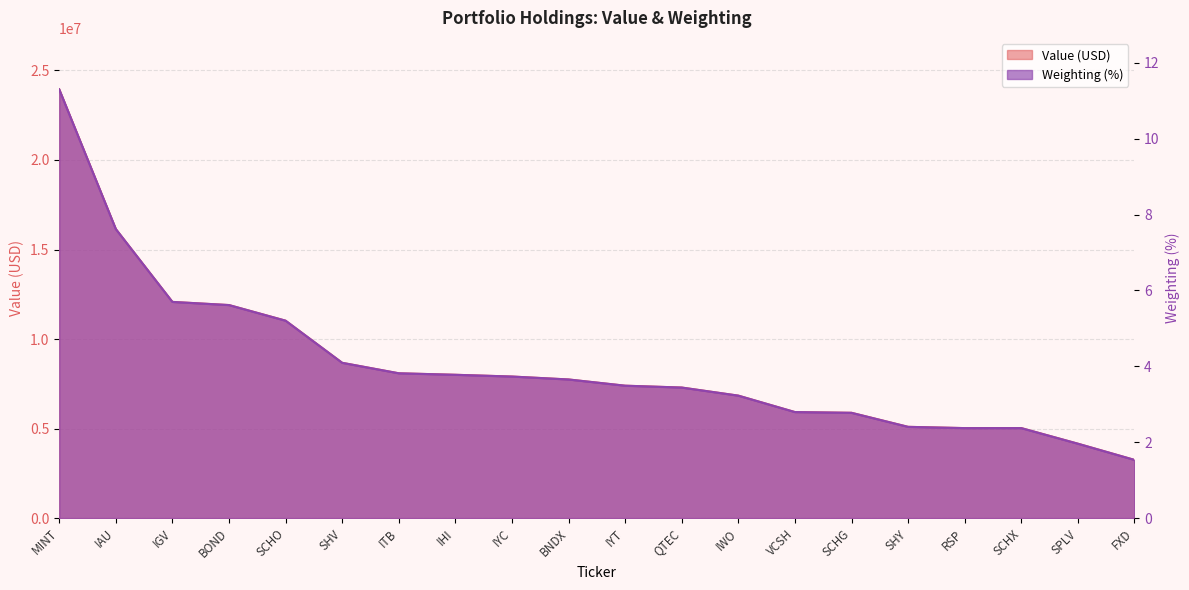

Where does the Value series first go above 7742000?

MINT